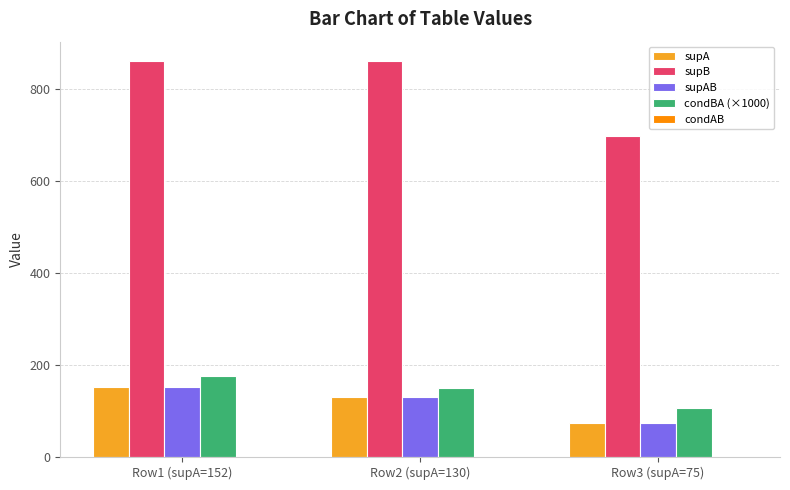

Is the value of supB at Row2 (supA=130) greater than the value of condBA (×1000) at Row3 (supA=75)?

Yes